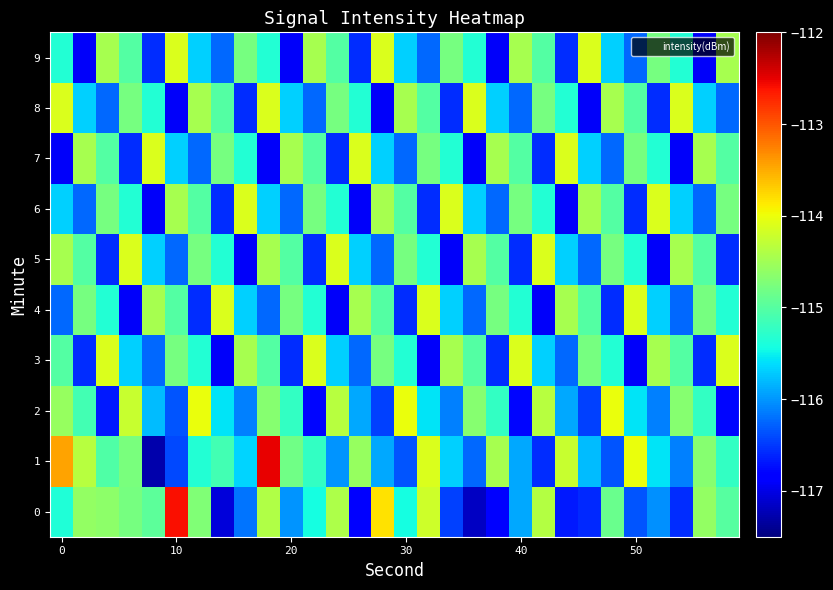

What is the minimum value shown in the chart?

-117.3